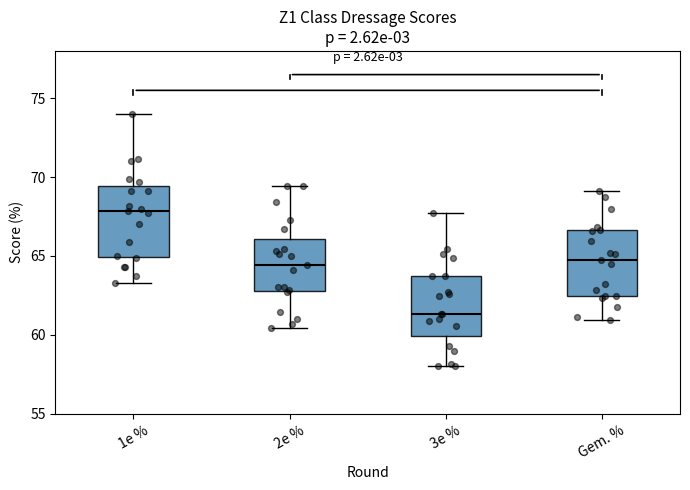

Reading left to right, transcribe this box plot: for each box, give where its median line is, the range the box spans, and where its two whiskers end, as read against the y-axis. The values are not printed on the chart, so give them approximately, as read against the axis.

1e %: median 68.0, box 65.0 to 69.5, whiskers 63.5 to 74.0
2e %: median 64.5, box 63.0 to 66.0, whiskers 60.5 to 69.5
3e %: median 61.5, box 60.0 to 63.5, whiskers 58.0 to 67.5
Gem. %: median 65.0, box 62.5 to 66.5, whiskers 61.0 to 69.0